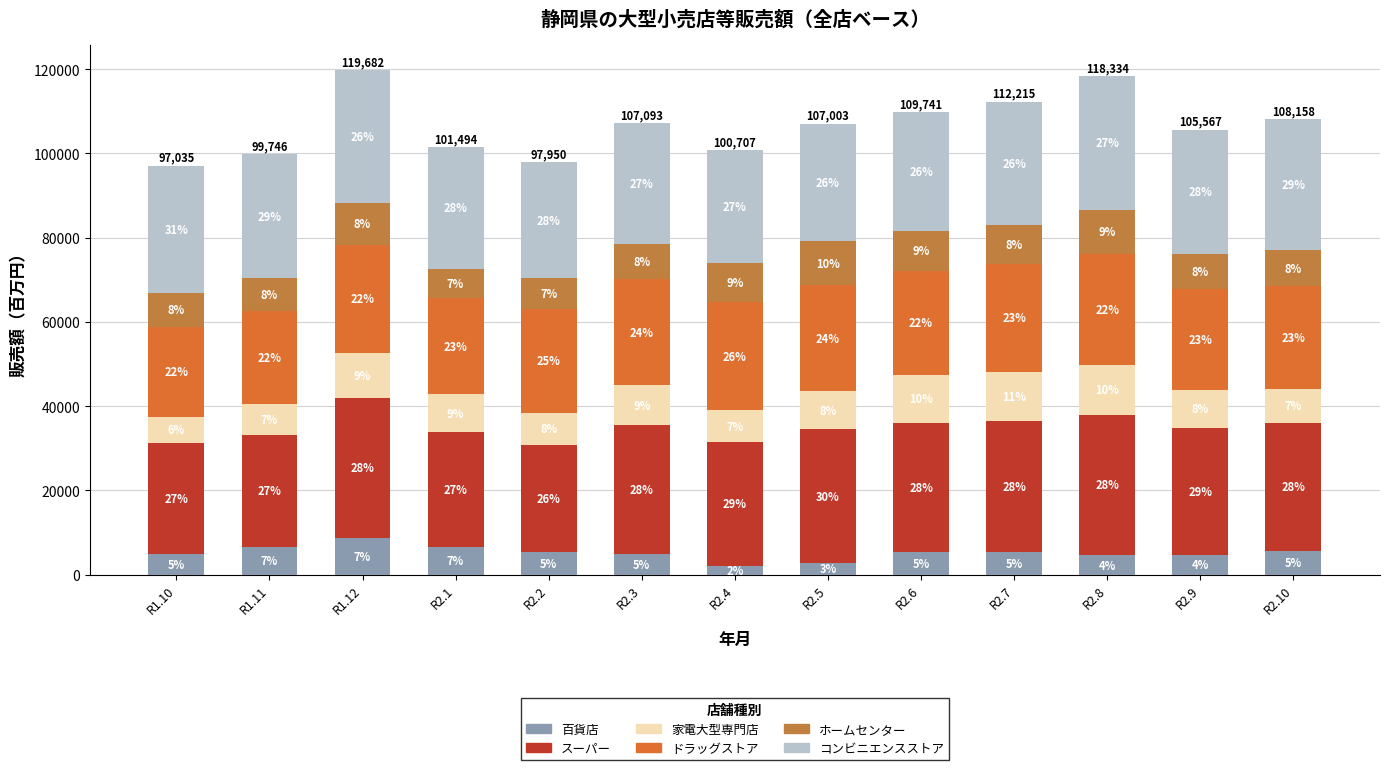

Are the bars horizontal?

No